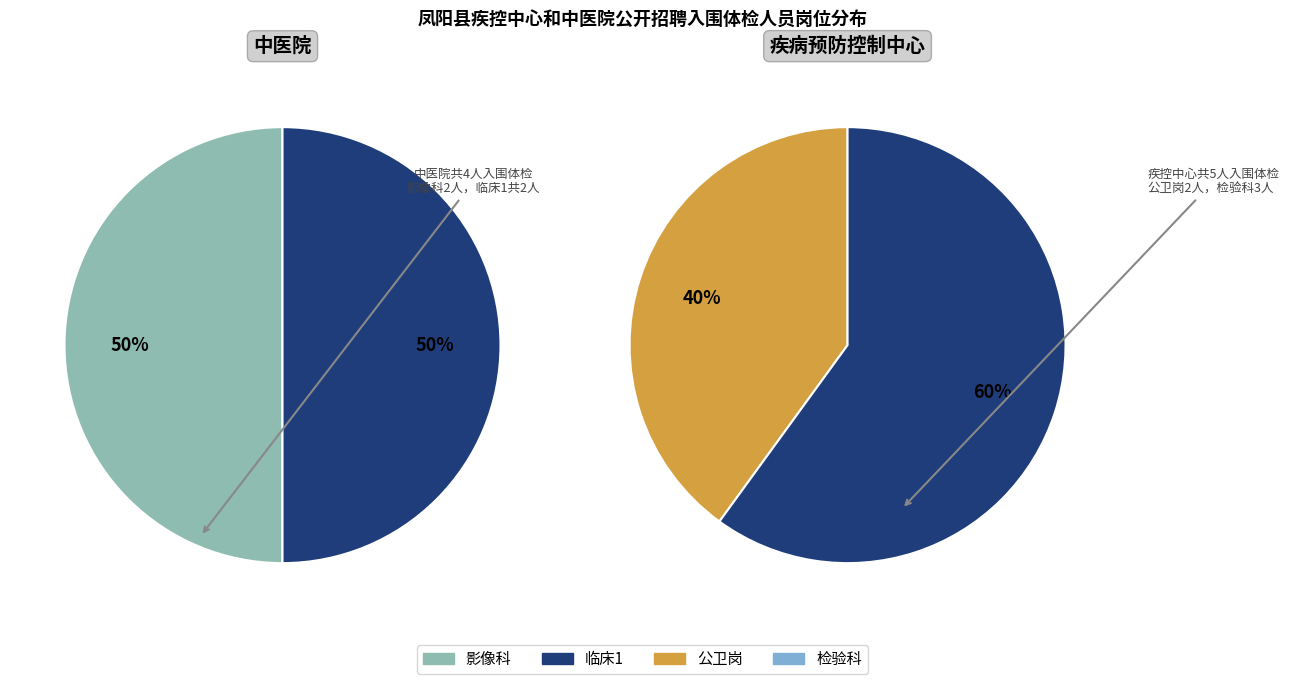

What percentage is the 0 slice, to the nearest percent?

50%